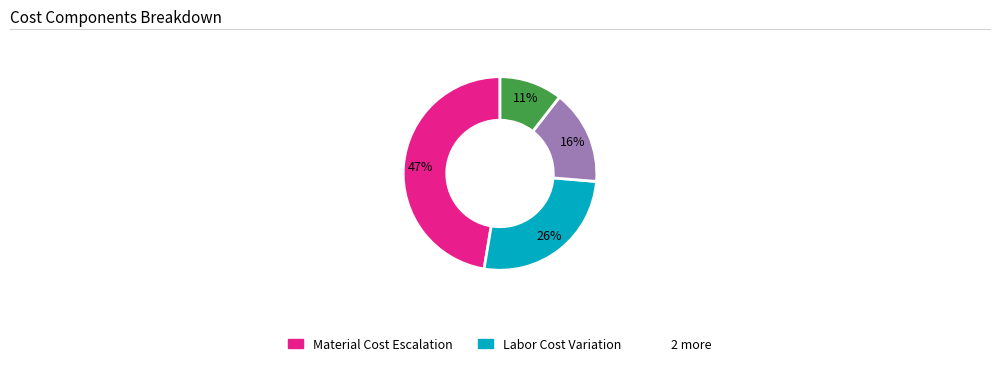

Is there any slice that represents more than half of the pie?

No